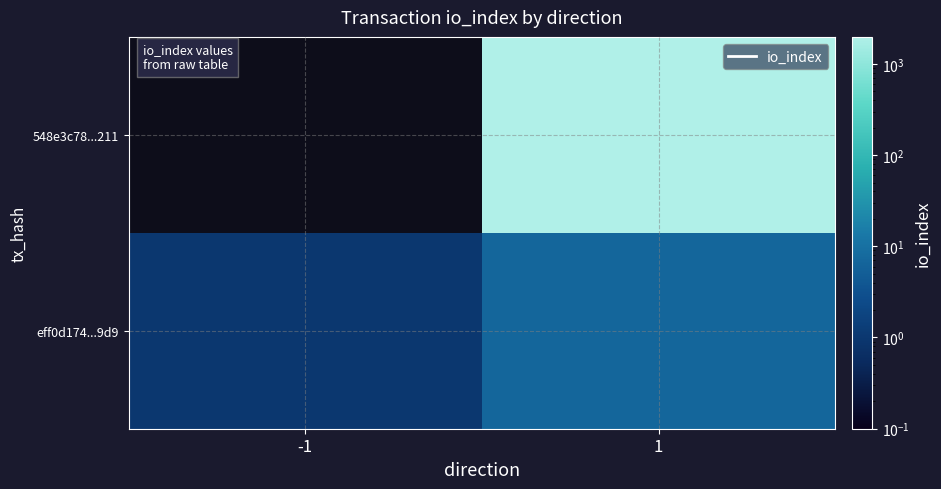

Which category has the lowest value across all series?

-1